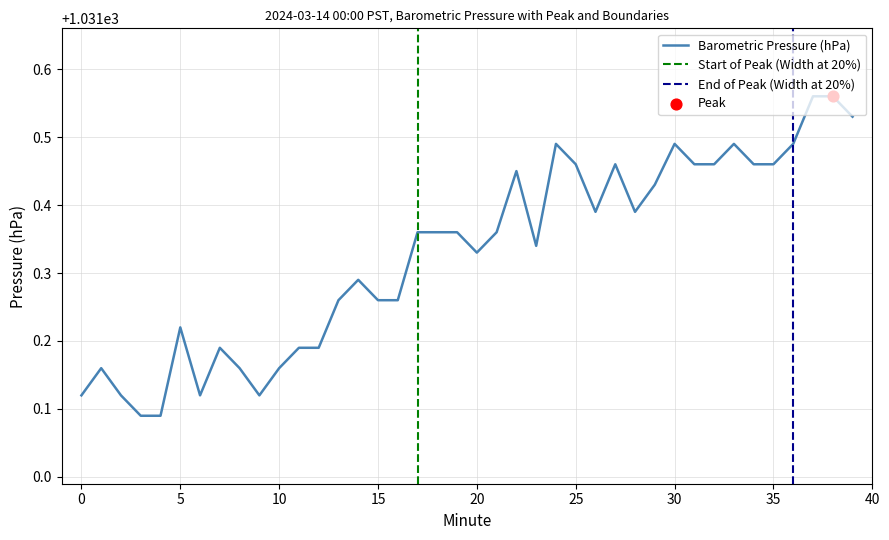

Which has a higher value, 17 or 1?

17